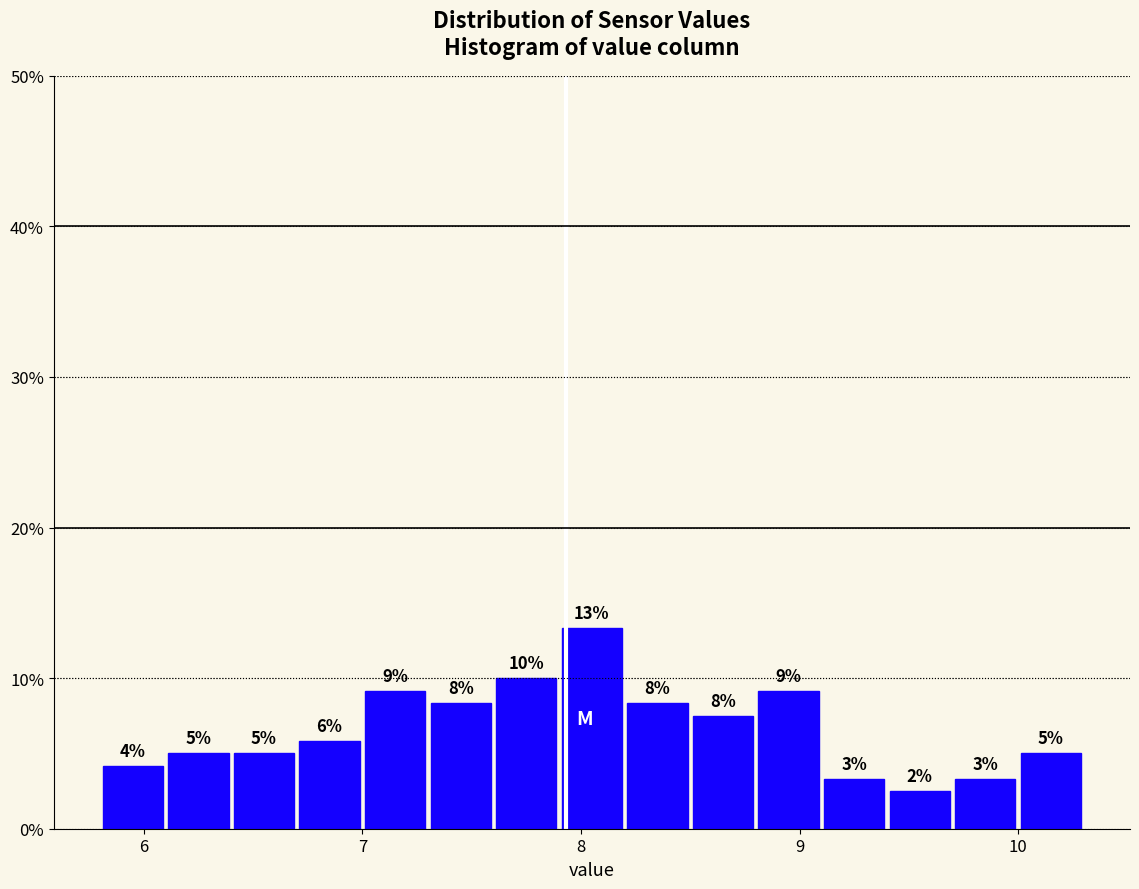

Around what value on the x-axis is the tallest bar? Give the approximate position of its centre, as read against the axis.

8.1